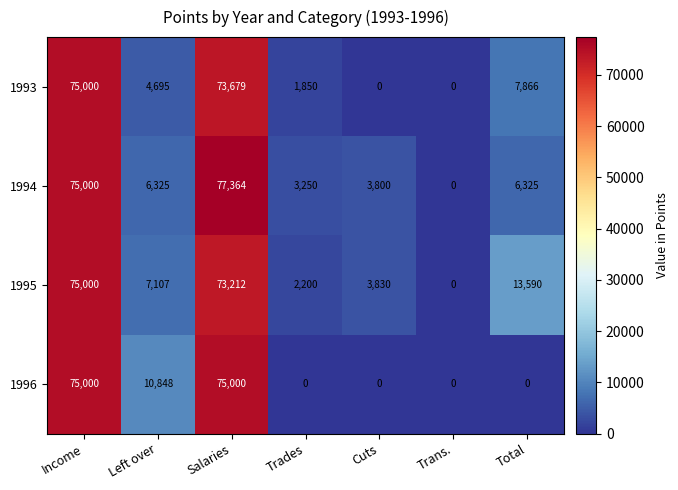

The 1994 series shows 21717 at Salaries. True or false?

False